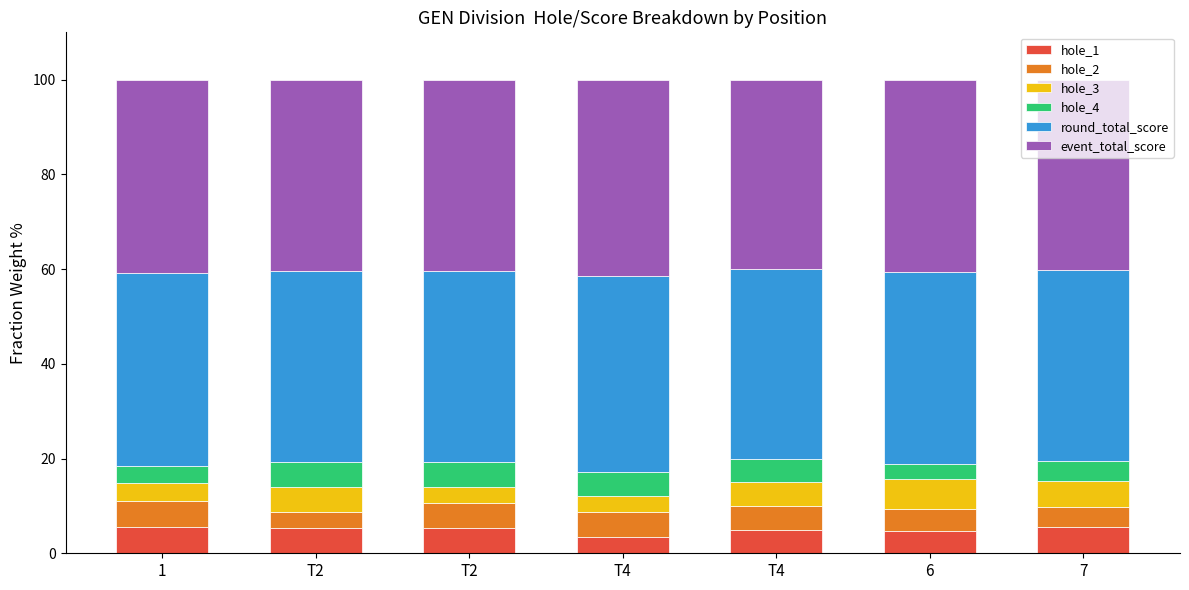

List the labels in order of event_total_score value, largest first.

T4, 1, 6, T2, T2, 7, T4